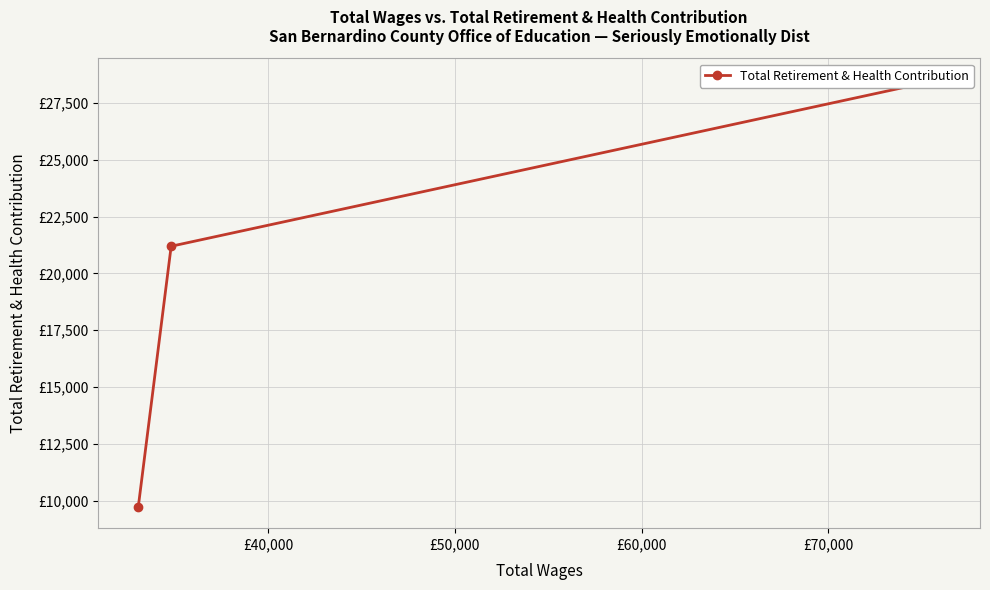

Does the chart display data point markers on the line(s)?

Yes